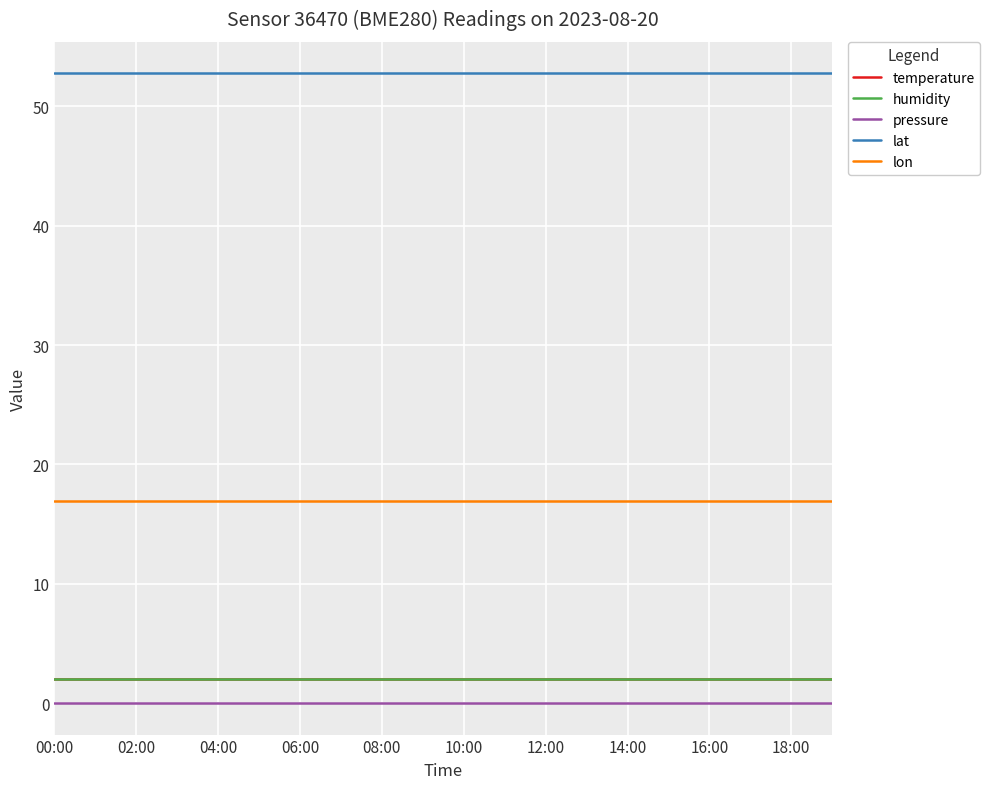

At which label does humidity reach its peak?

00:00